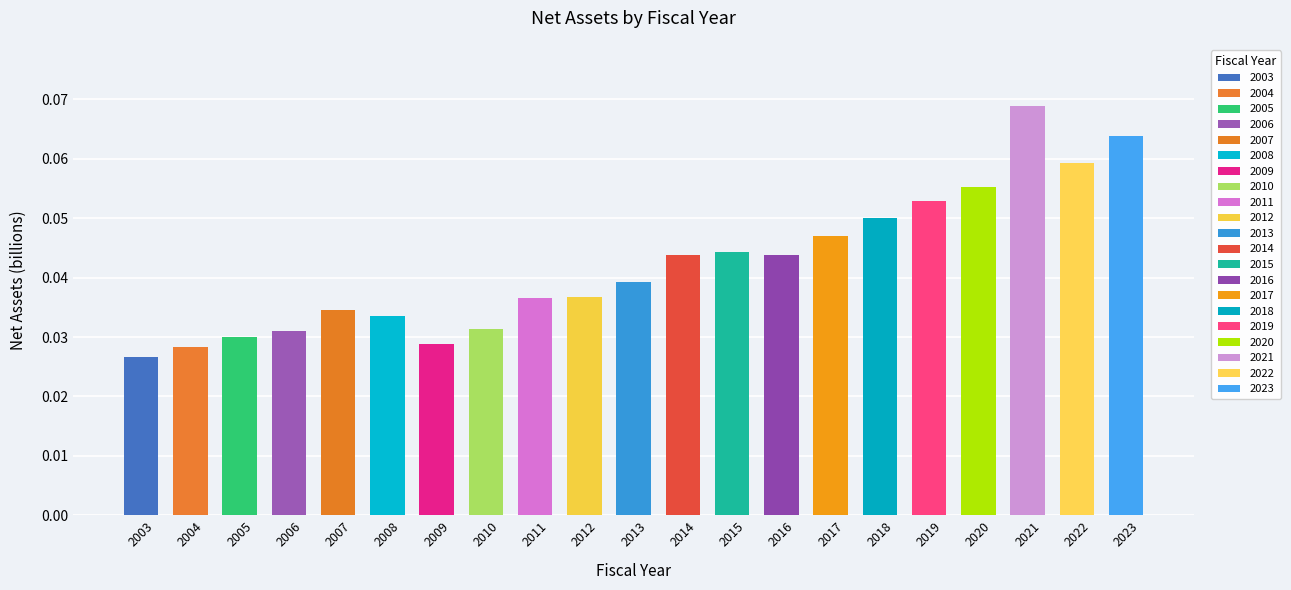

What is the sum of all values?

0.9